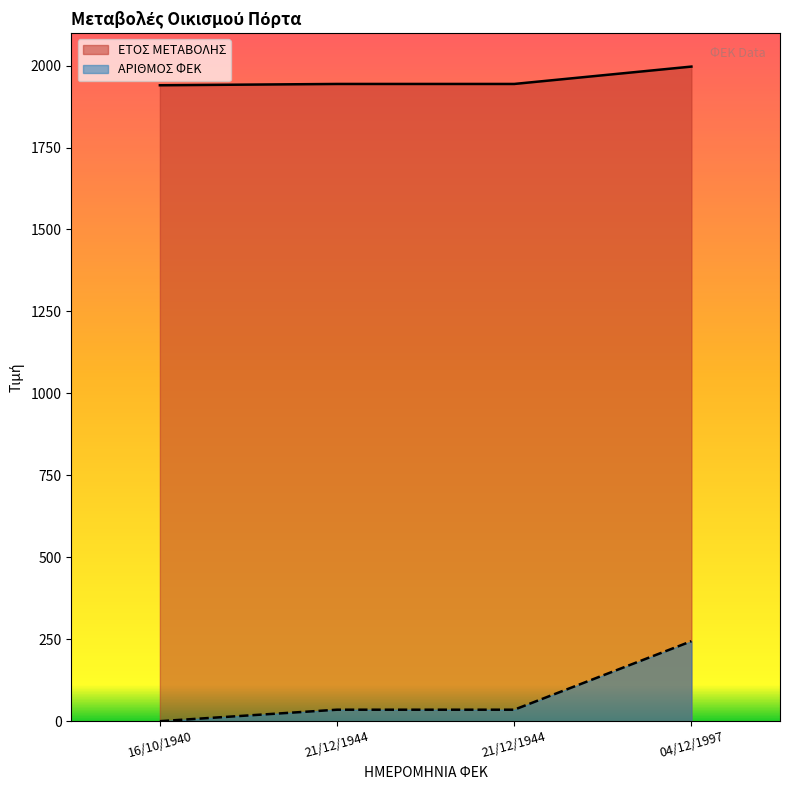

What is the difference between the ΑΡΙΘΜΟΣ ΦΕΚ values at 16/10/1940 and 21/12/1944?

35